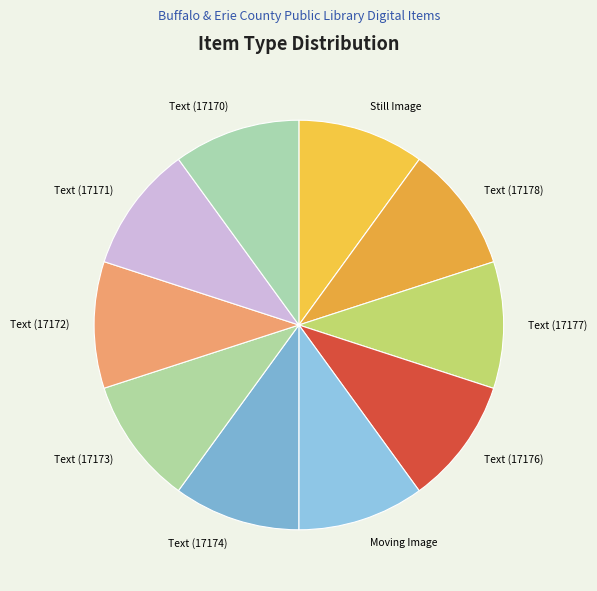

Do Text (17171) and Text (17177) together represent more than half of the pie?

No